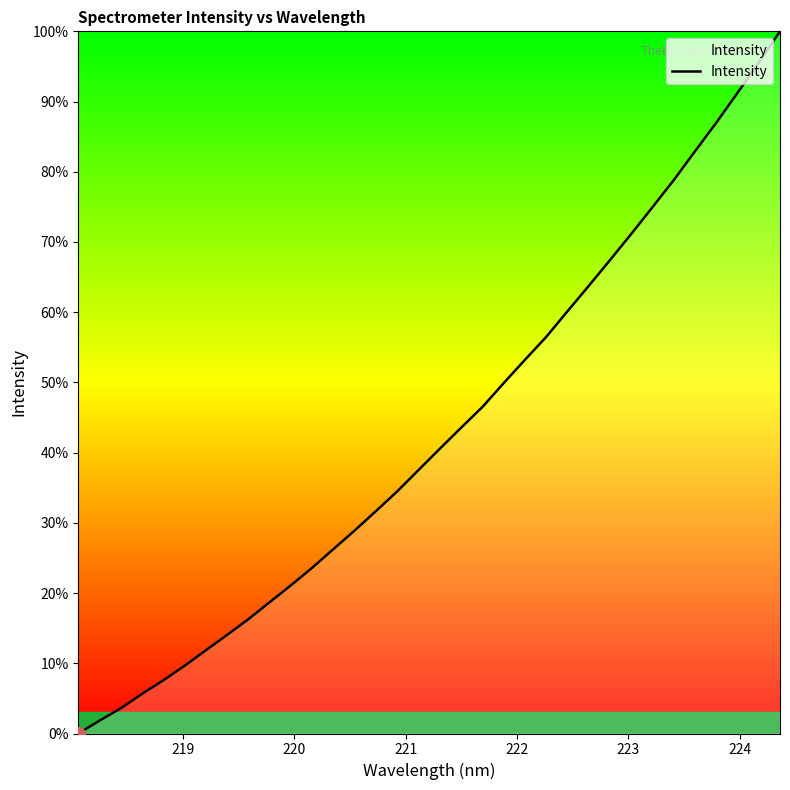

What is the difference between the maximum and minimum values?

100.0